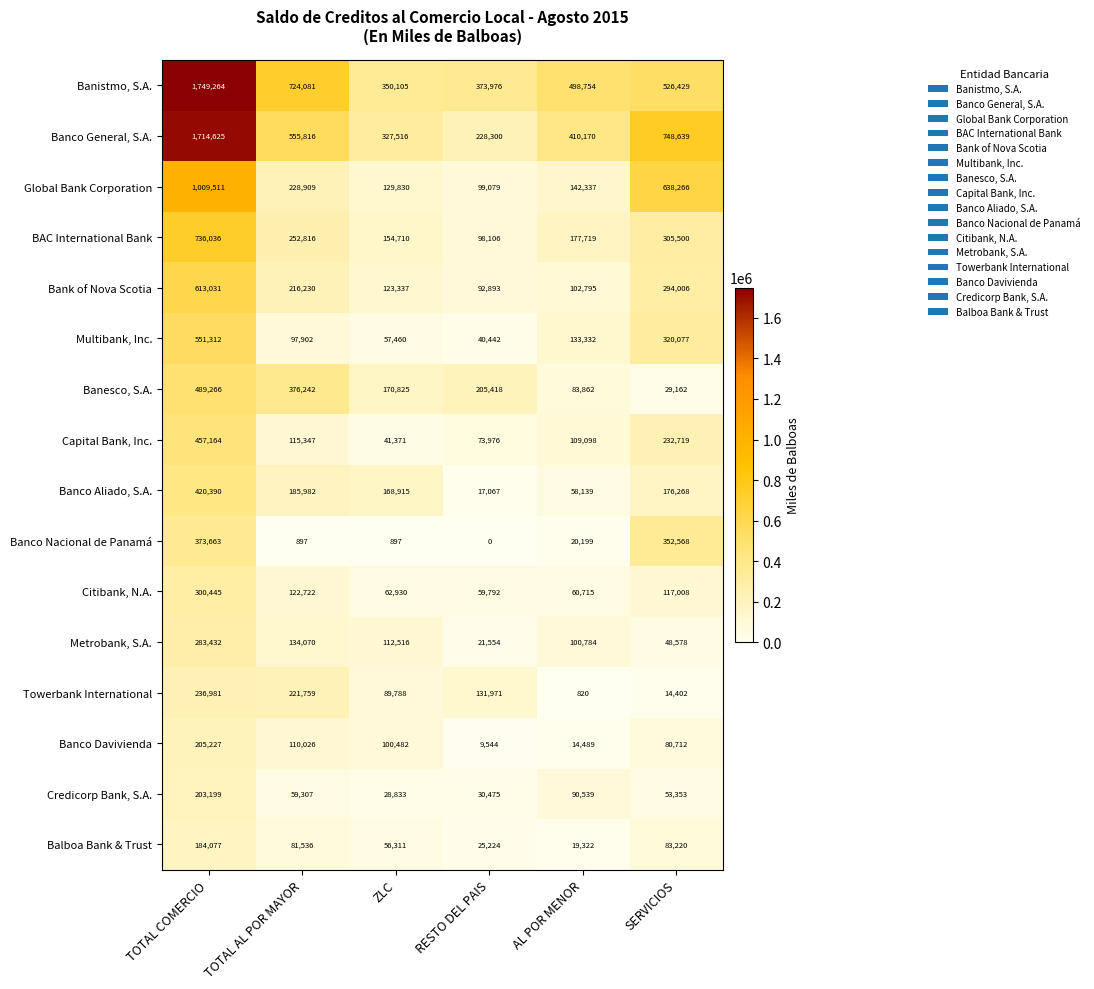

How many series are shown in this chart?

16